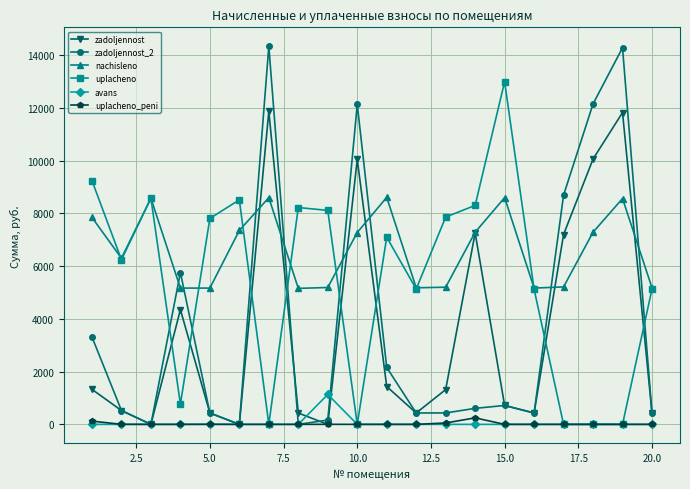

True or false: avans and zadoljennost intersect in this chart.

True